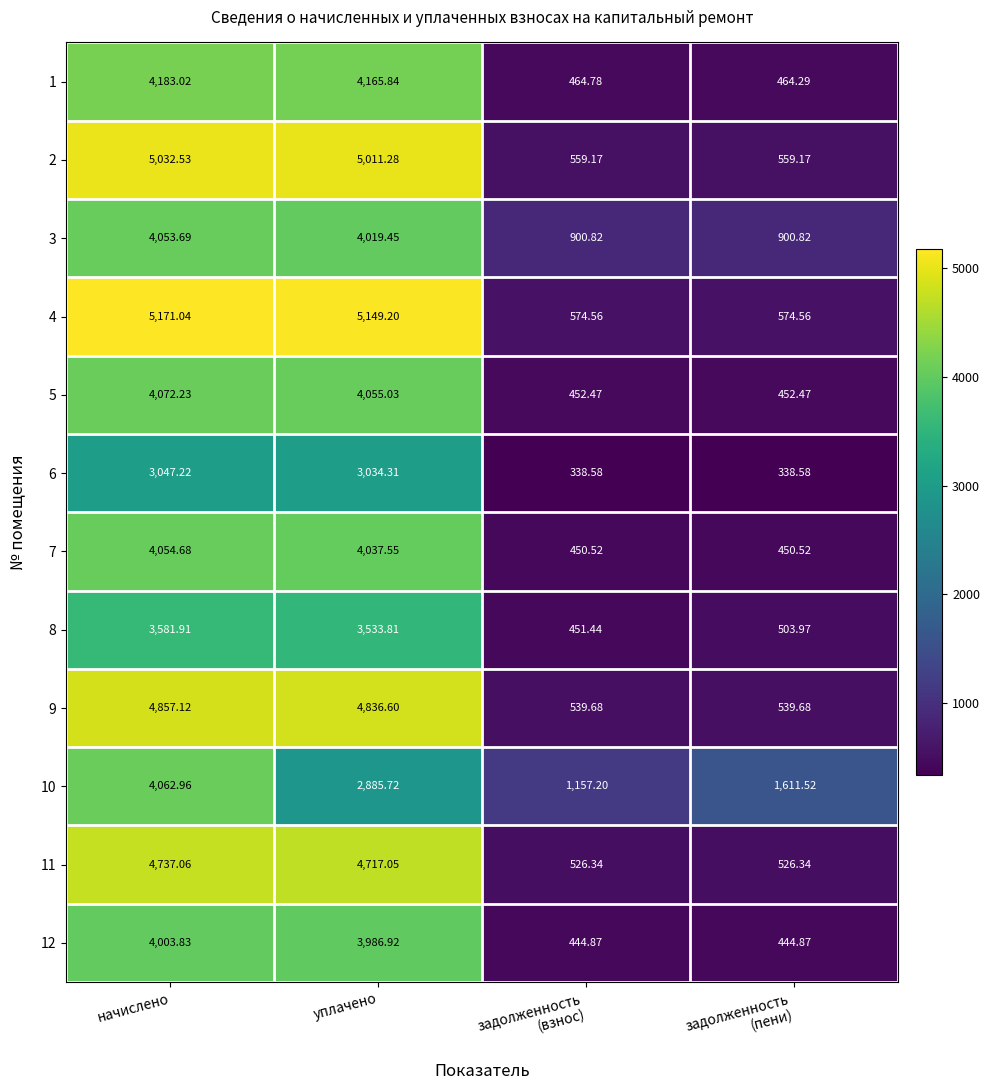

Which category has the highest value in the 8 series?

начислено